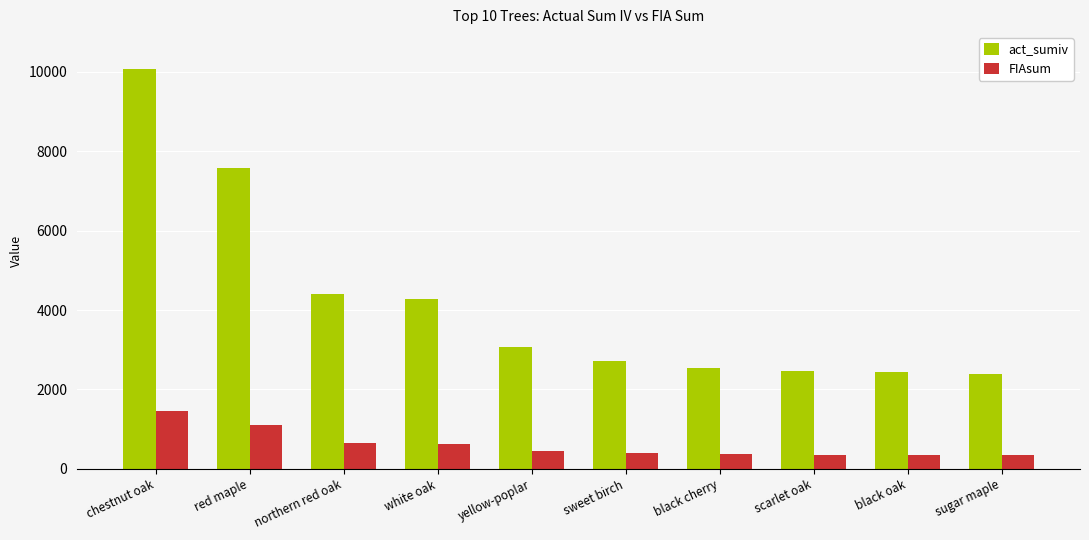

What is the sum of the FIAsum values at sugar maple and red maple?

1445.5